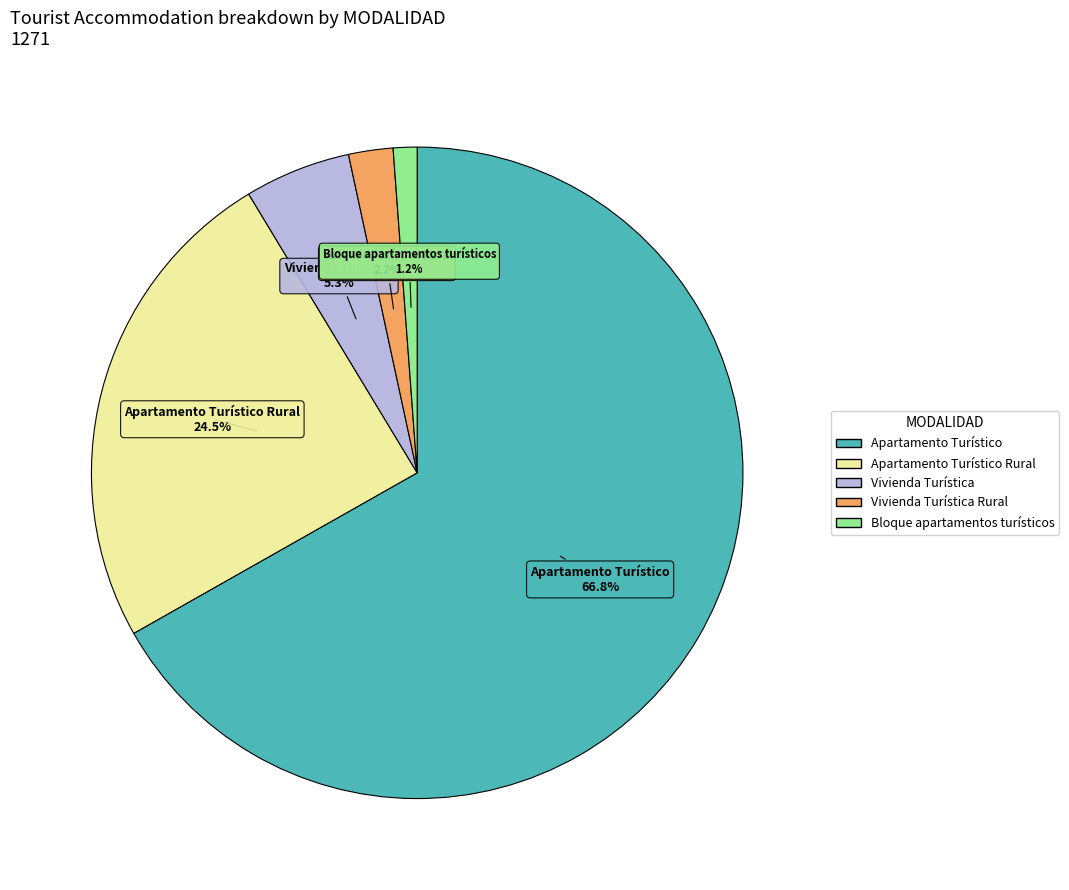

Which category has the biggest portion of the pie?

Apartamento Turístico